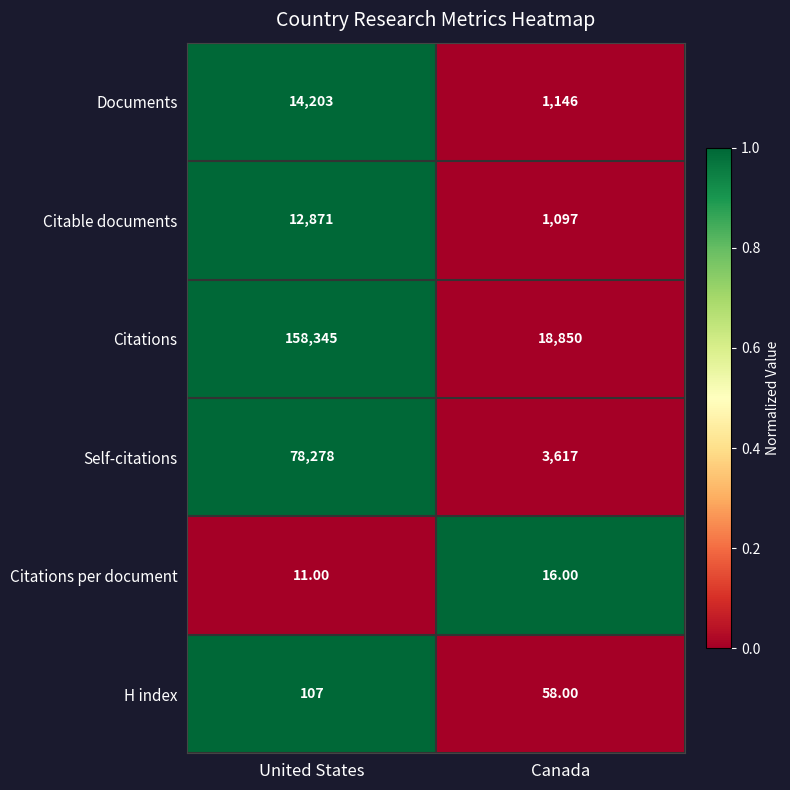

How many data points in Citable documents are less than 12871?

1